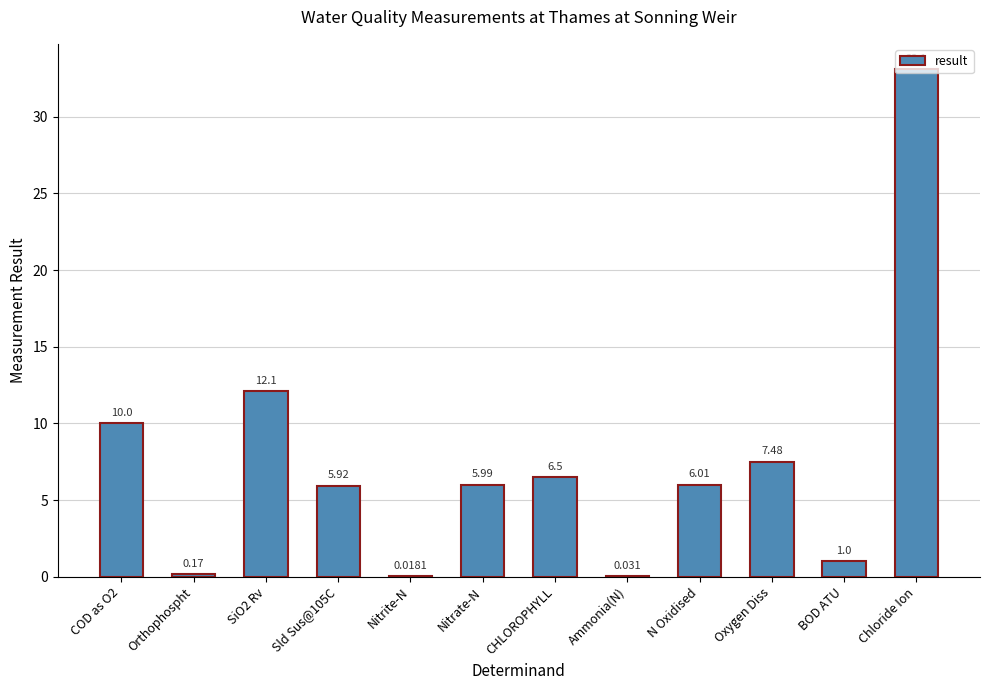

What is the average value?

7.4